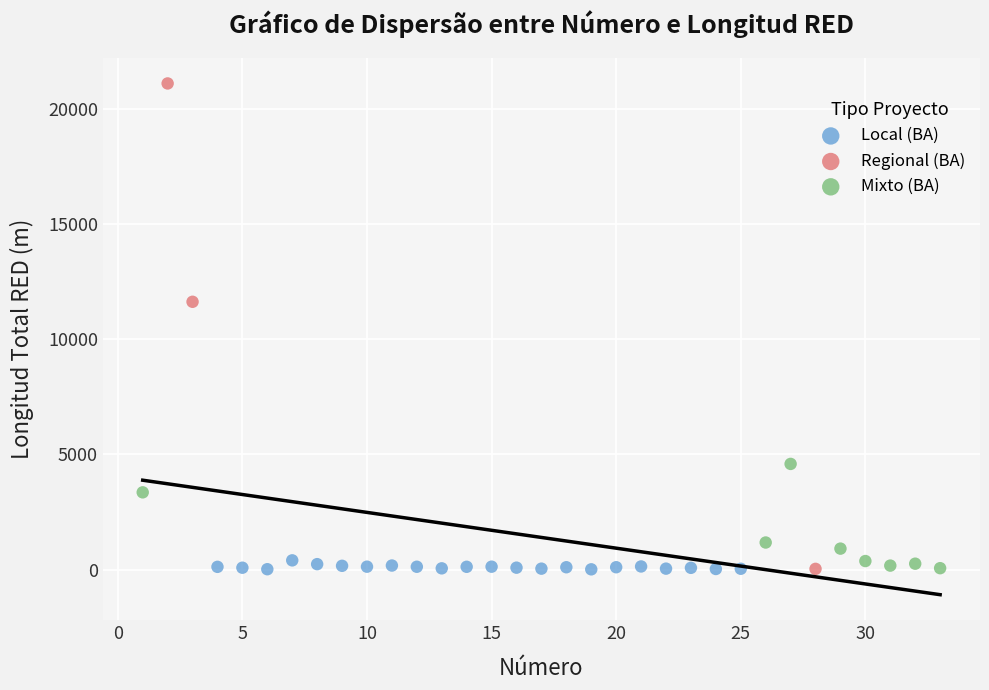

Which series contains the highest Y value?

Regional (BA)